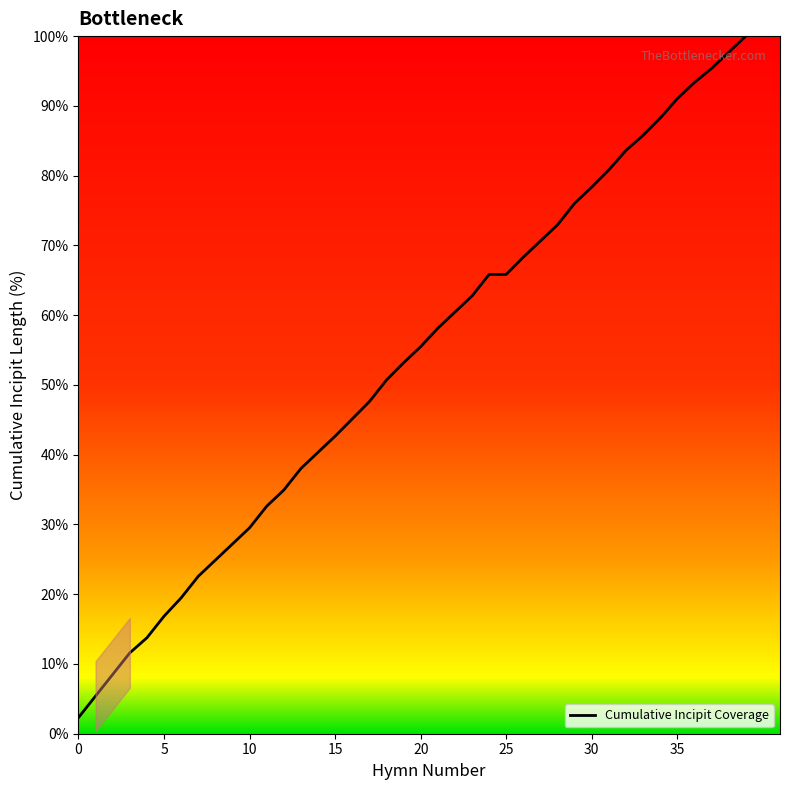

What is the minimum value shown in the chart?

2.3